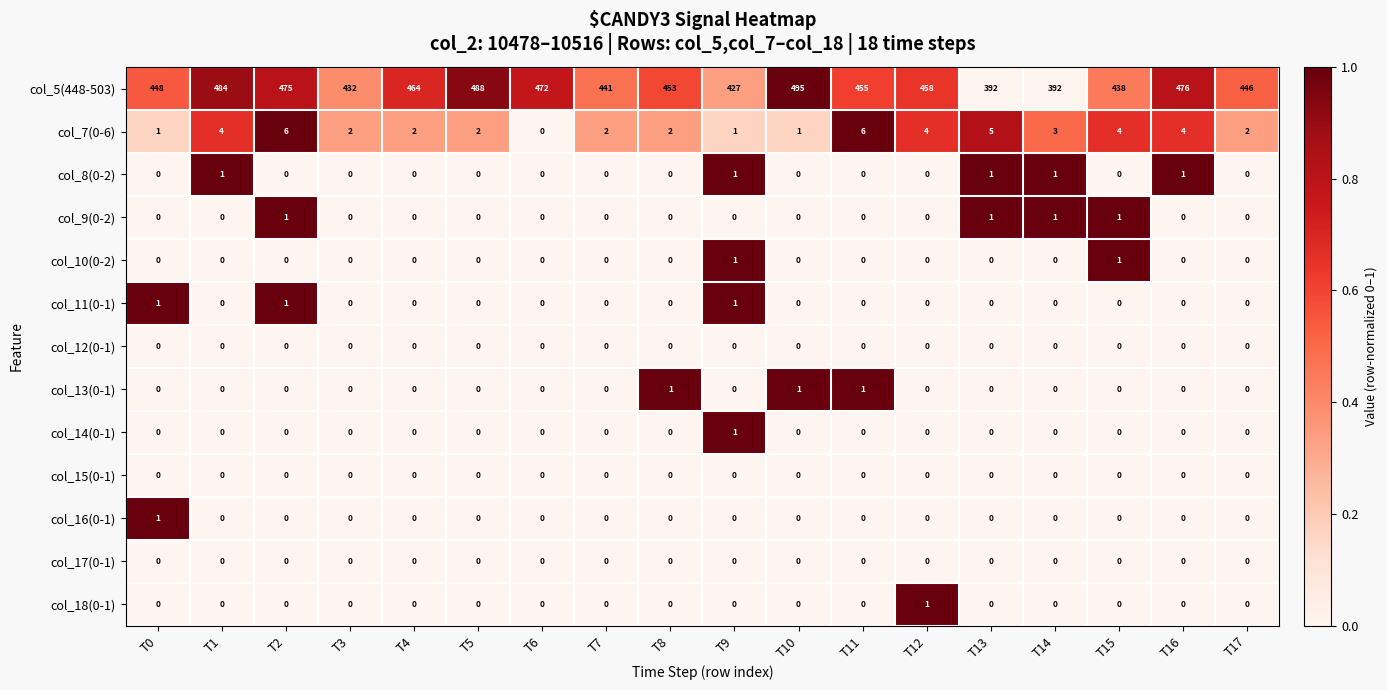

At which category is the sum across all series the highest?

T10